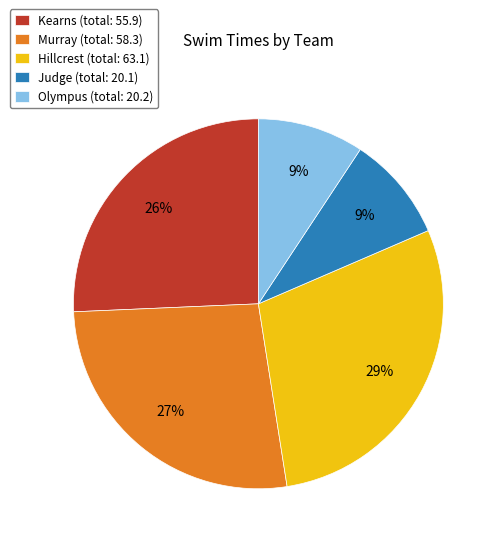

Approximately how many times larger is the value at Judge (total: 20.1) compared to Olympus (total: 20.2)?

1.0